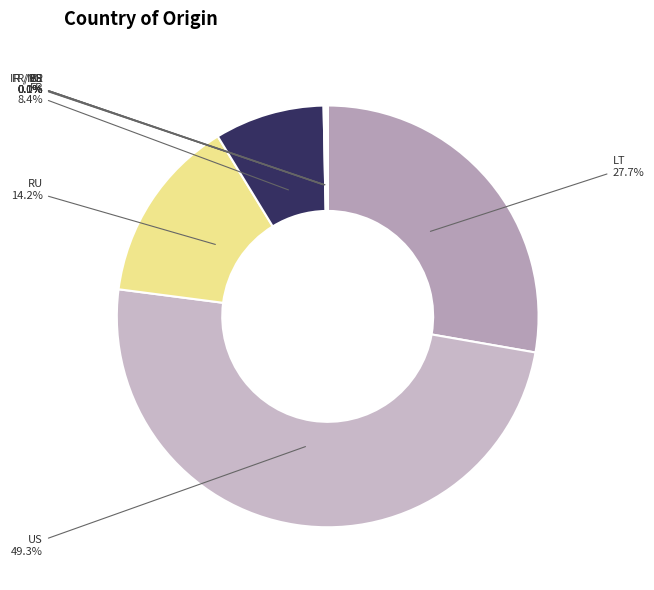

To the nearest percent, what is the difference between the largest and smallest slice percentages?

49%